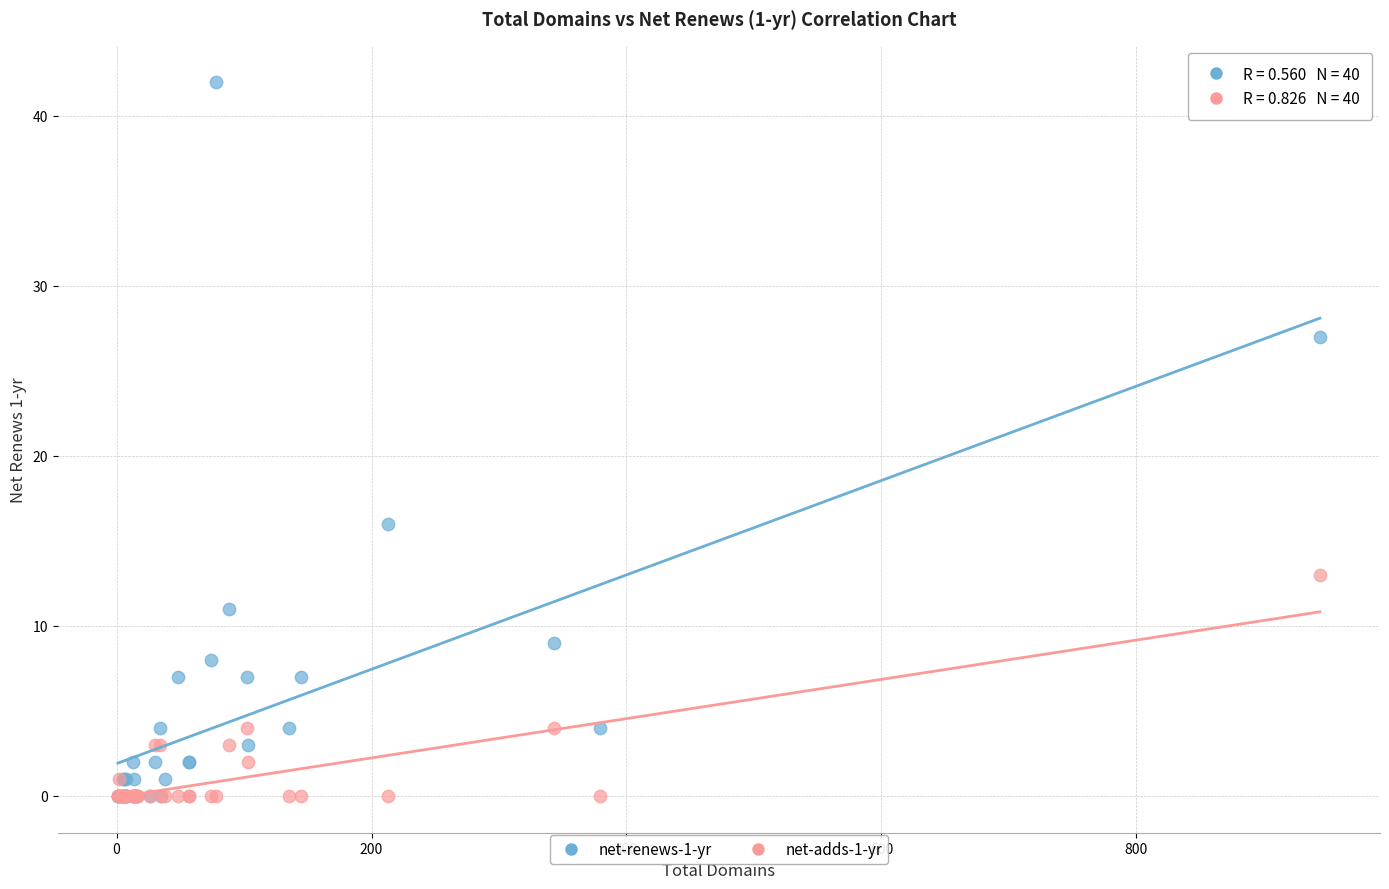

Across all series, what Y value is closest to 21?

16